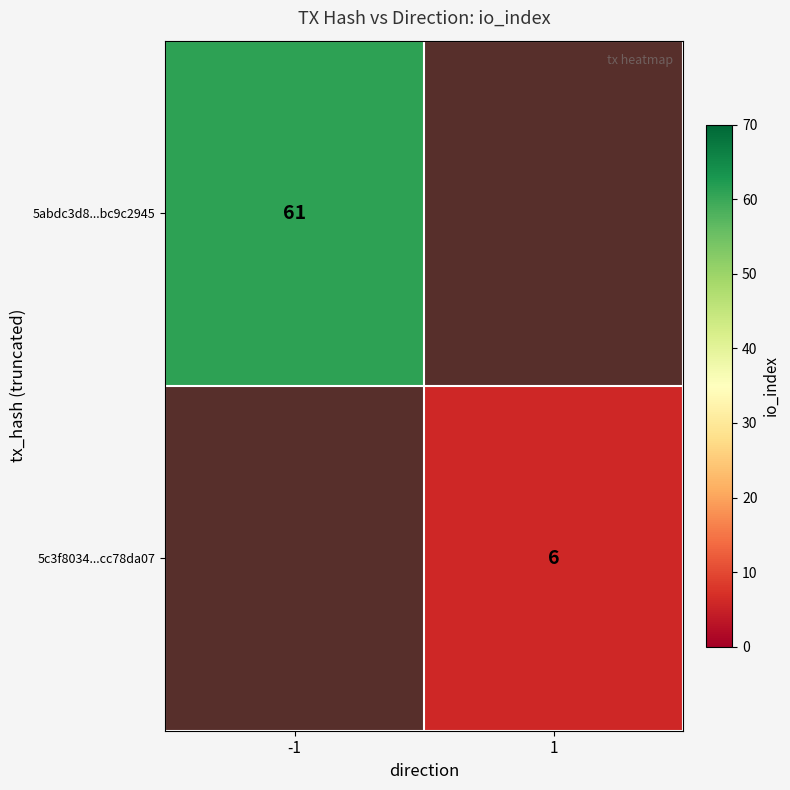

The value of 5abdc3d8...bc9c2945 at -1 is 83. True or false?

False